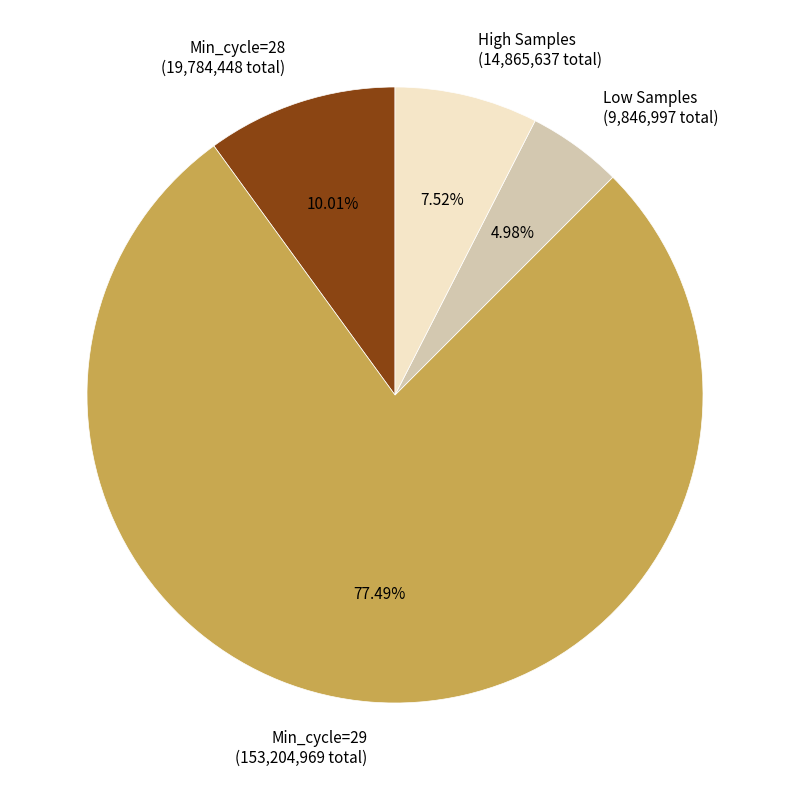

What is the ratio of the value at Low Samples (9,846,997 total) to the value at High Samples (14,865,637 total)?

0.7